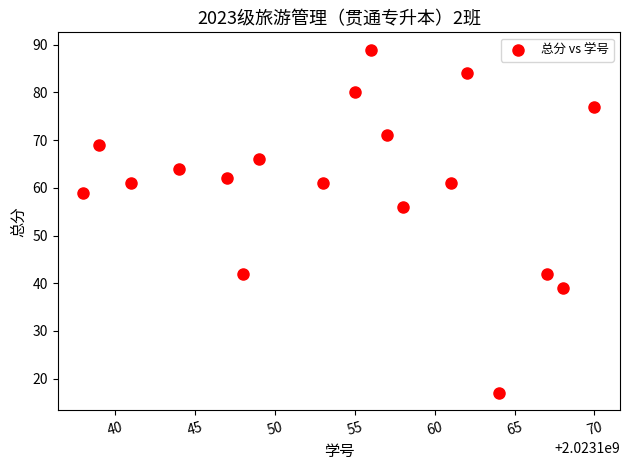

What is the range of Y values (max minus min)?

72